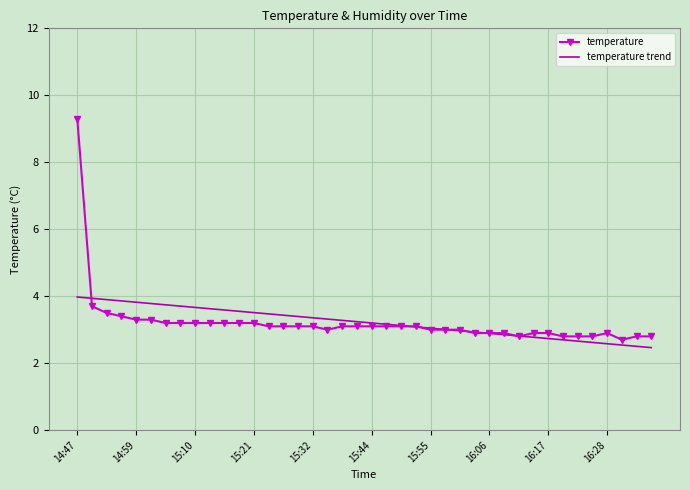

What is the highest value of the temperature trend series?

4.0